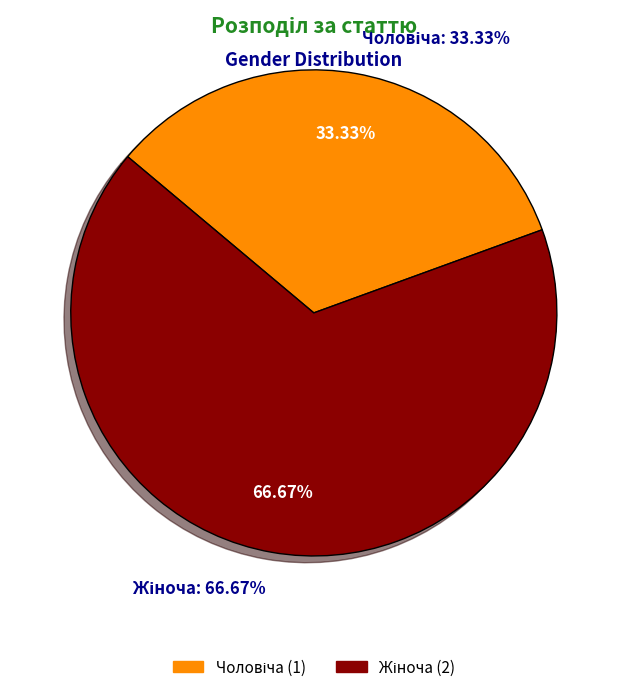

To the nearest percent, what is the combined percentage of Чоловіча and Жіноча?

100%